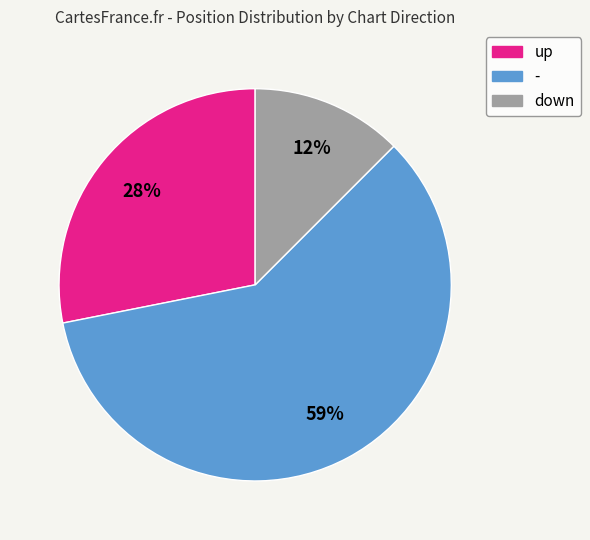

Which category has the biggest portion of the pie?

-